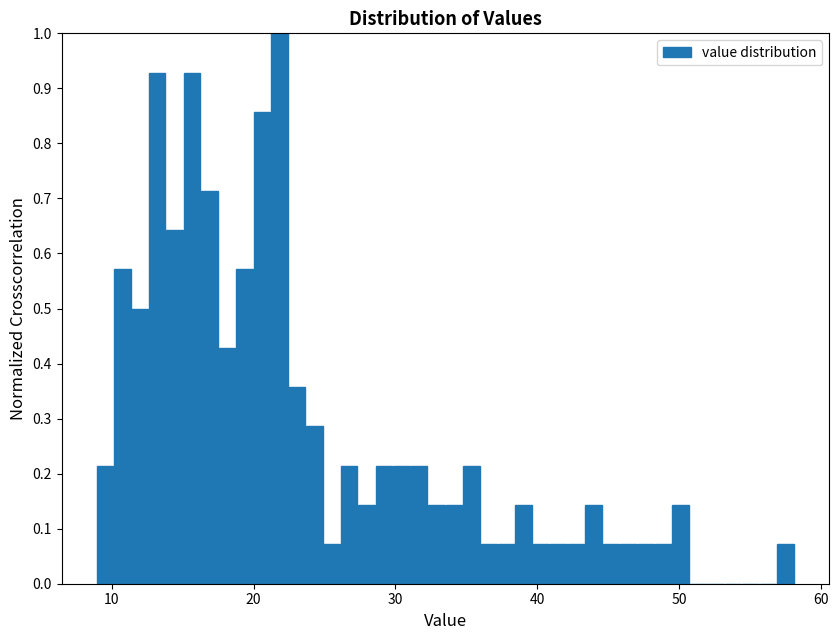

Around what value on the x-axis is the tallest bar? Give the approximate position of its centre, as read against the axis.

22